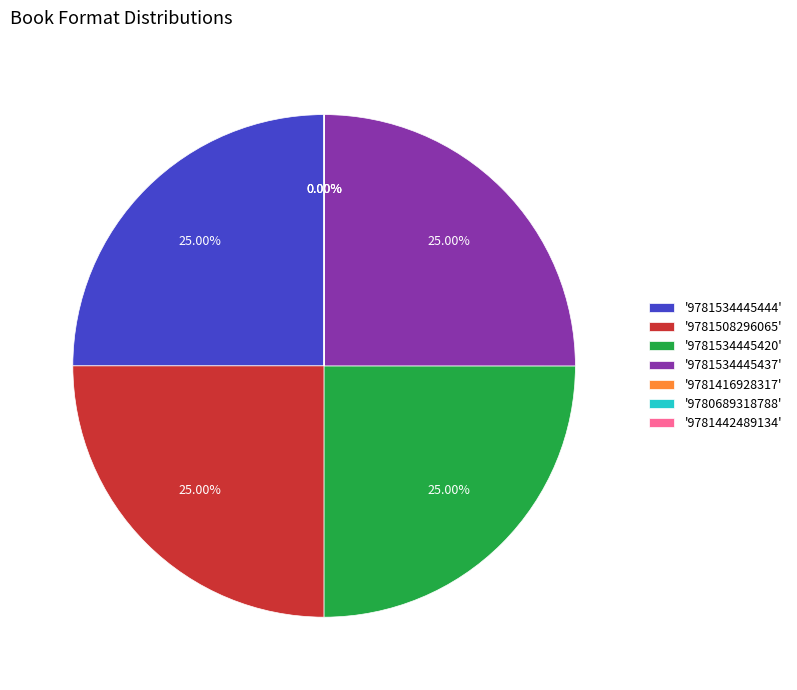

Does any single category account for the majority?

No